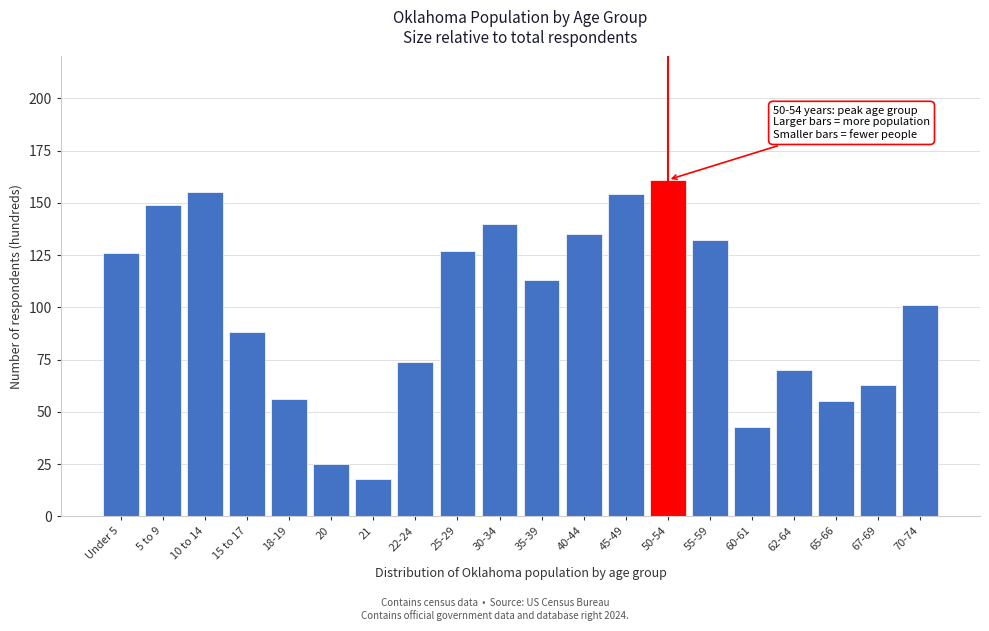

Reading left to right, transcribe all the data shown in this chart.

Under 5=126	5 to 9=149	10 to 14=155	15 to 17=88	18-19=56	20=25	21=18	22-24=74	25-29=127	30-34=140	35-39=113	40-44=135	45-49=154	50-54=161	55-59=132	60-61=43	62-64=70	65-66=55	67-69=63	70-74=101